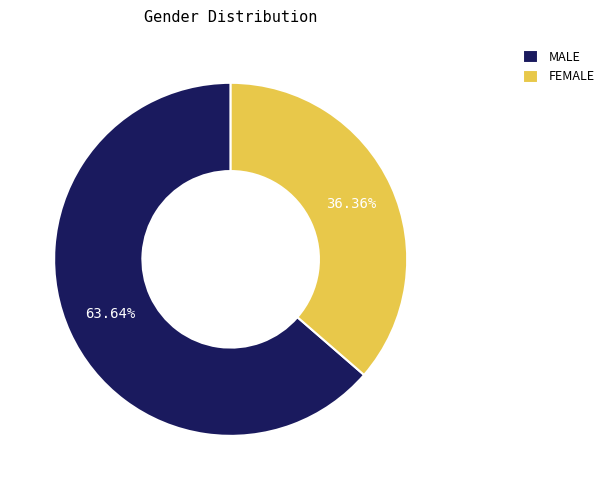

How many slices are in this pie chart?

2